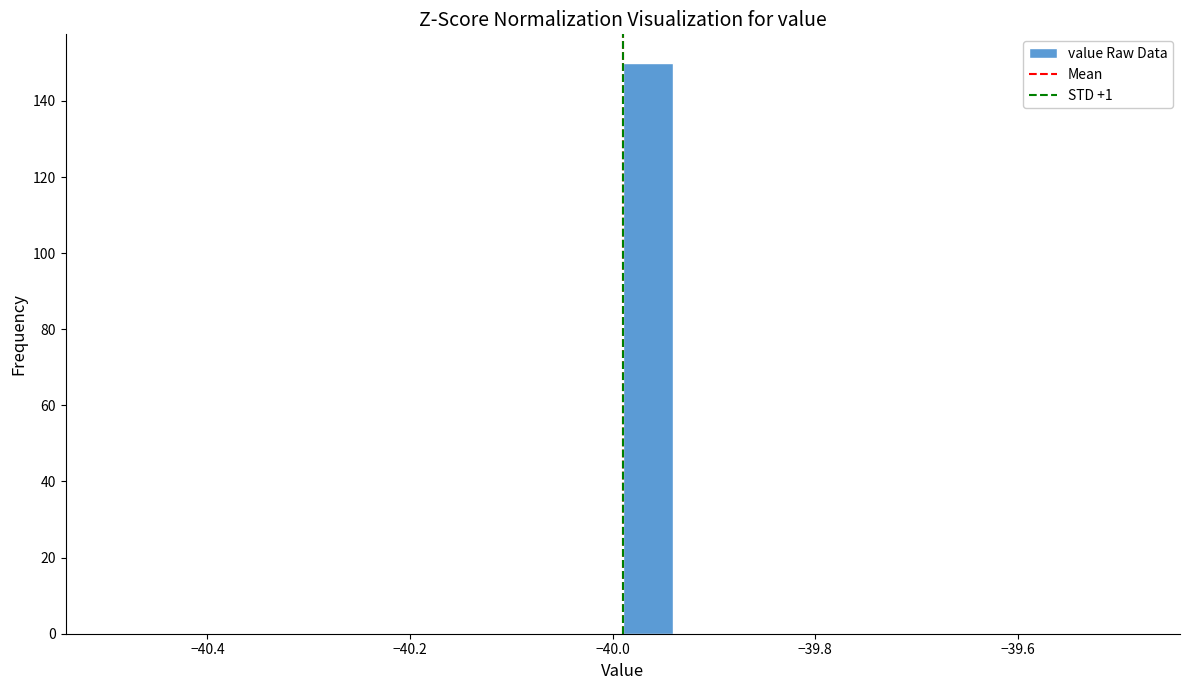

Read against the x-axis, roughly where is the centre of the tallest bar?

-39.96